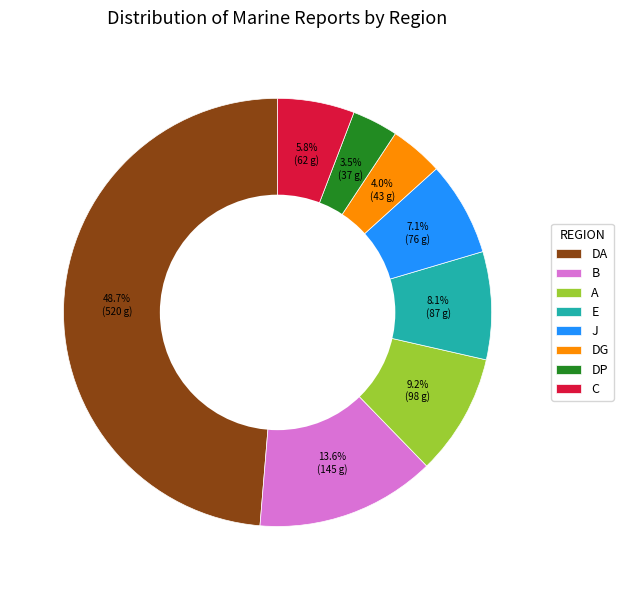

Which slice is the smallest?

DP